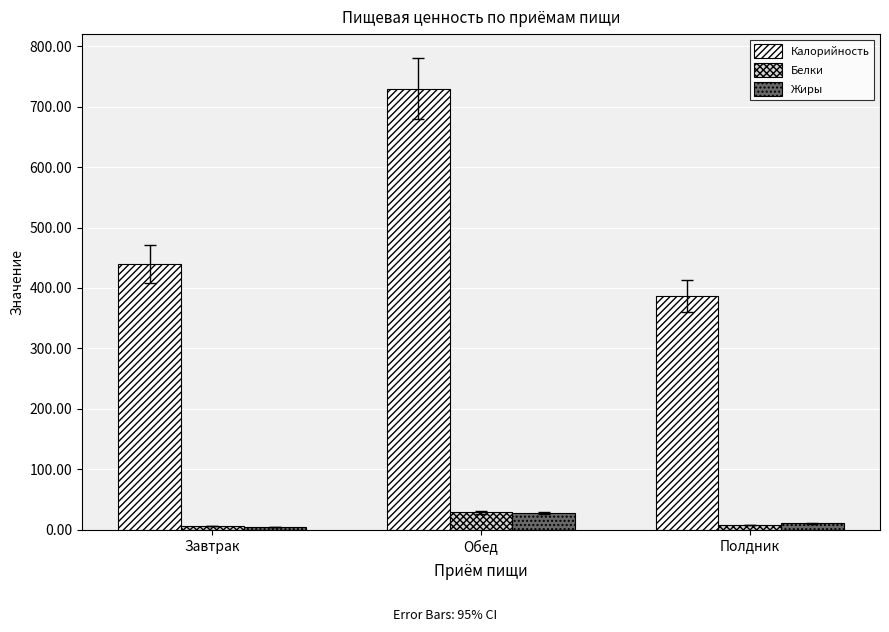

True or false: Калорийность has a value of 1111.9 at Обед.

False